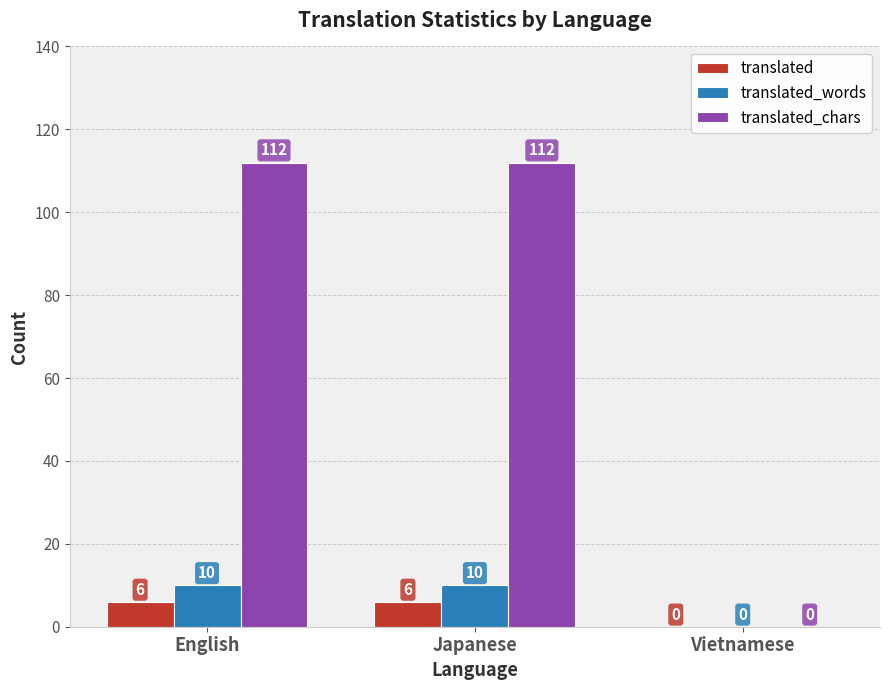

How many groups of bars are there?

3